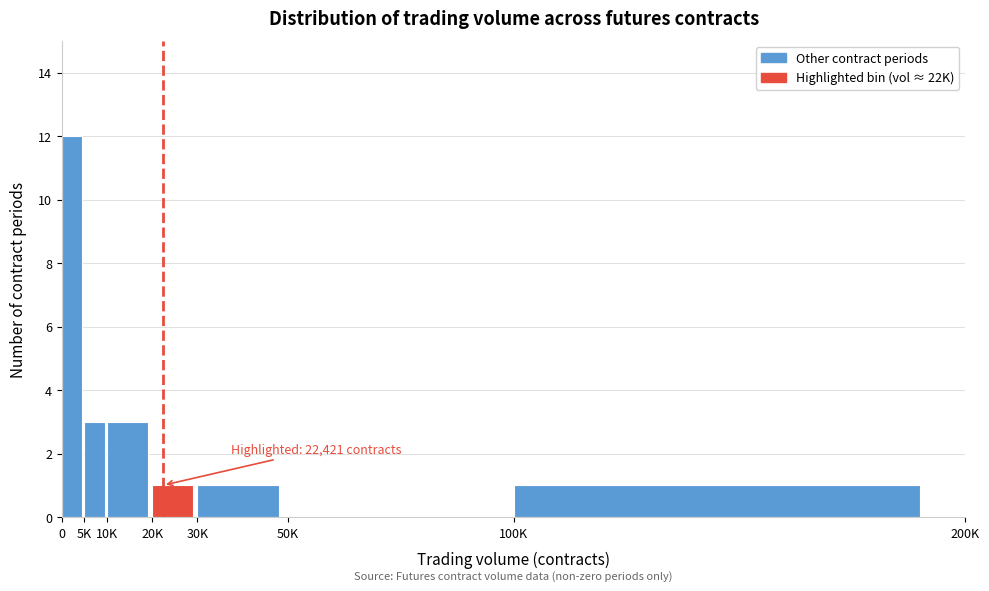

Reading left to right, list all the values displayed in this chart.

0=12	5K=3	10K=3	20K=1	30K=1	50K=0	100K=1